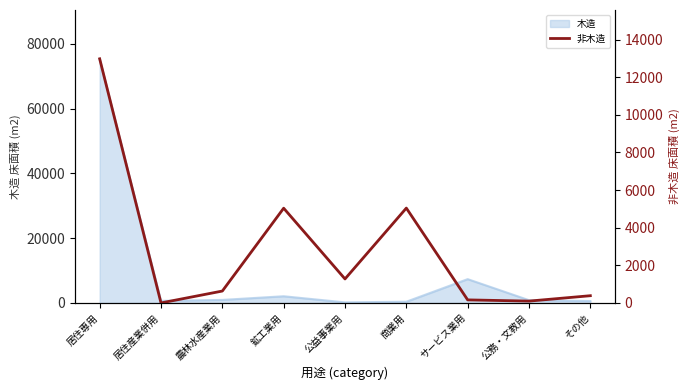

At which category does the data reach its first local valley?

居住産業併用